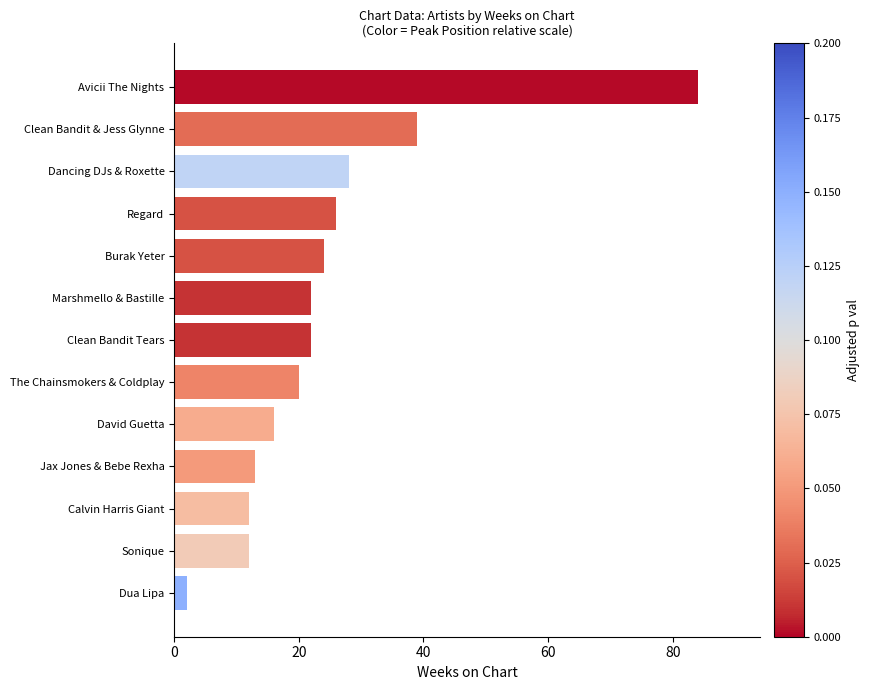

Is it true that the value at Clean Bandit & Jess Glynne is 62?

False